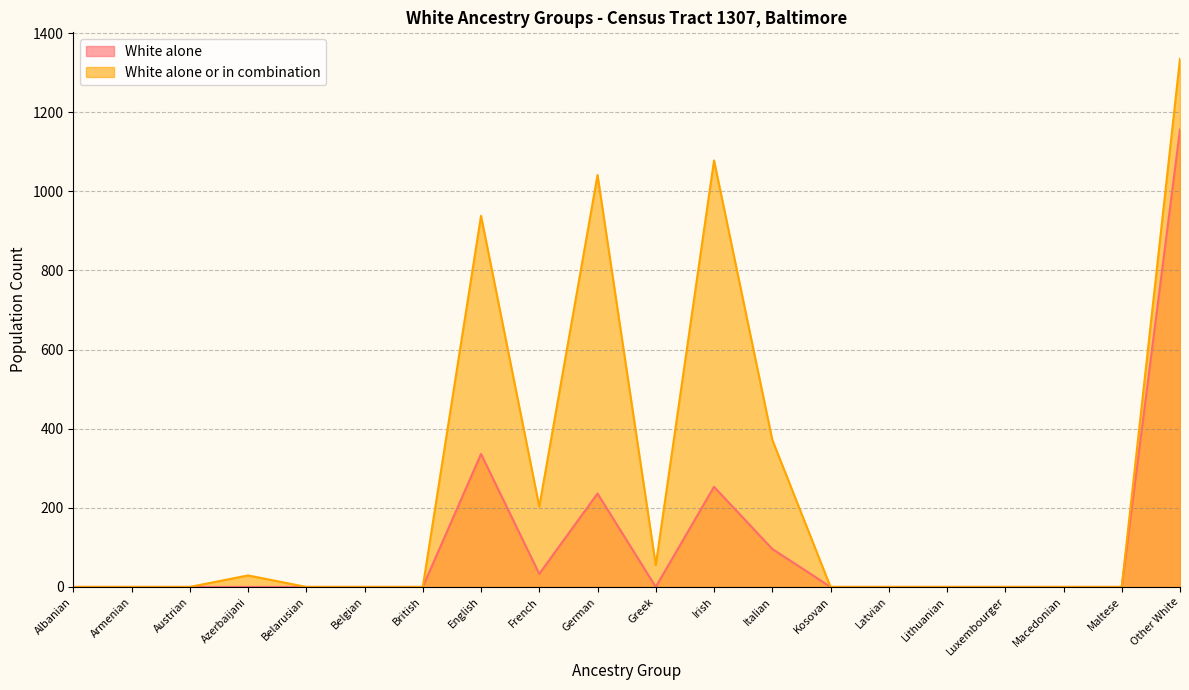

Which category has the highest value across all series?

Other White